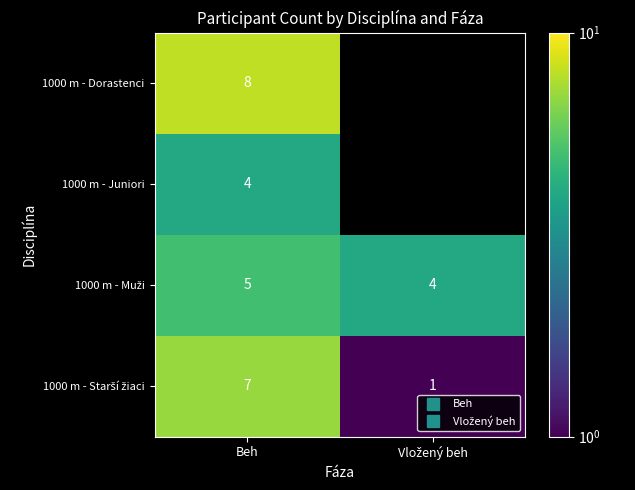

What is the greatest value displayed?

8.0